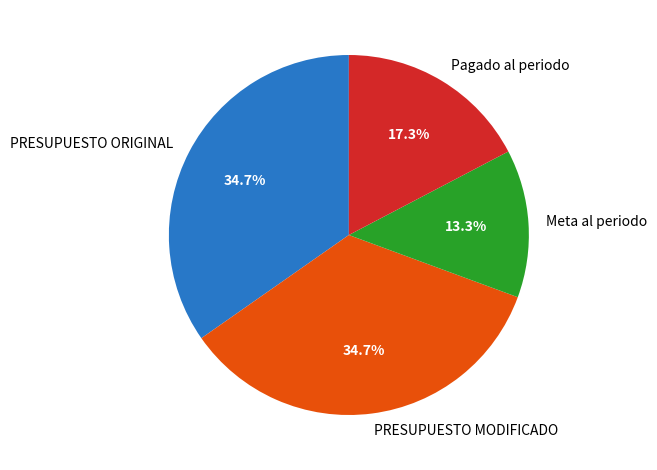

Is it true that PRESUPUESTO ORIGINAL is 22% of the pie?

False